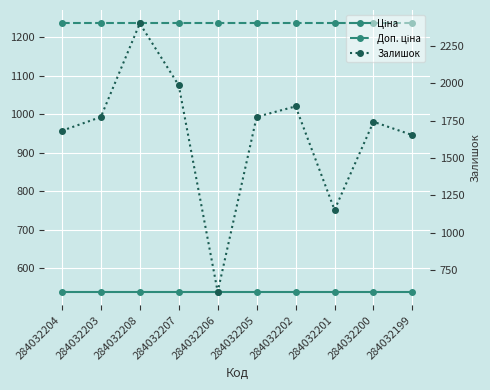

At how many categories does at least one series exceed 2241?

1